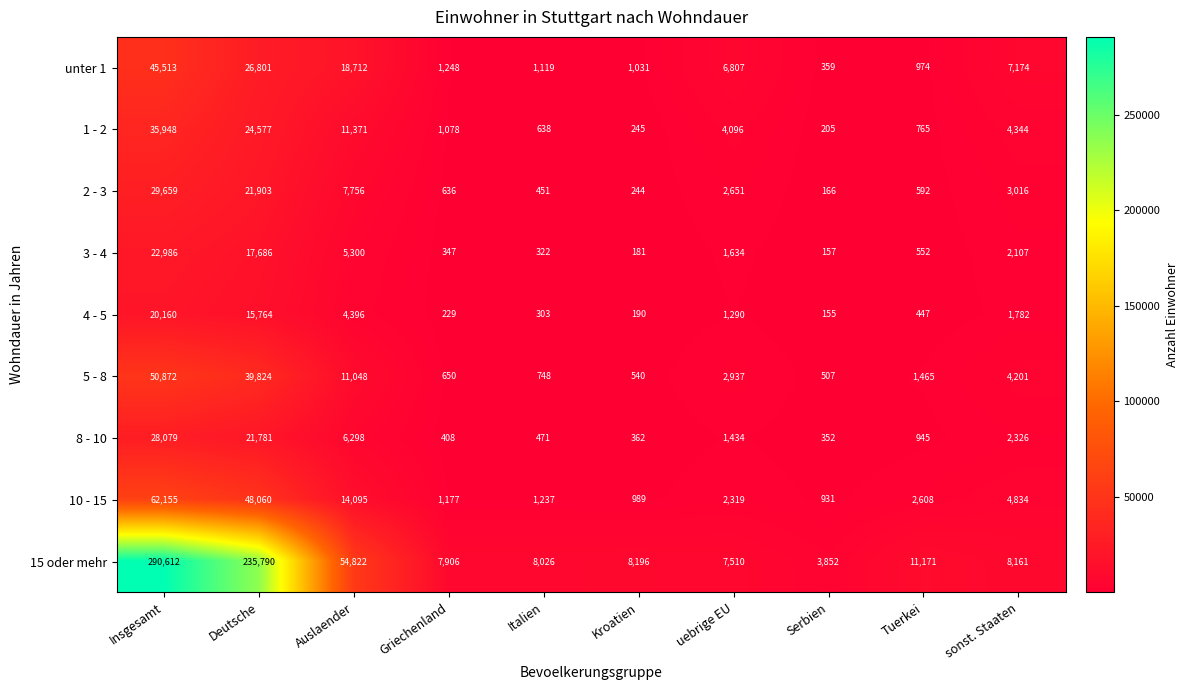

The unter 1 series shows 31759 at Insgesamt. True or false?

False